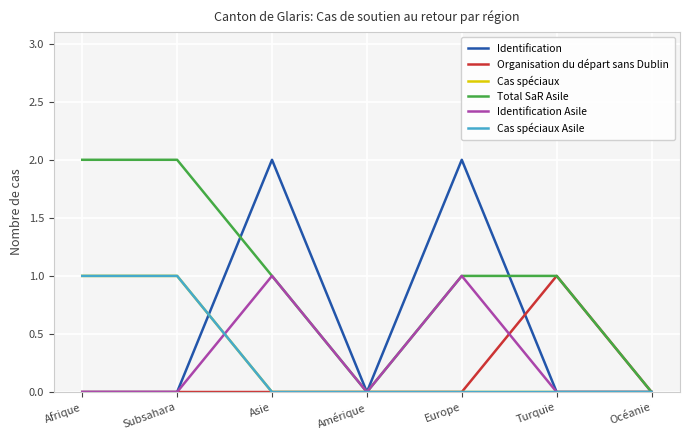

What is the difference between the second highest and minimum values in the Identification Asile series?

1